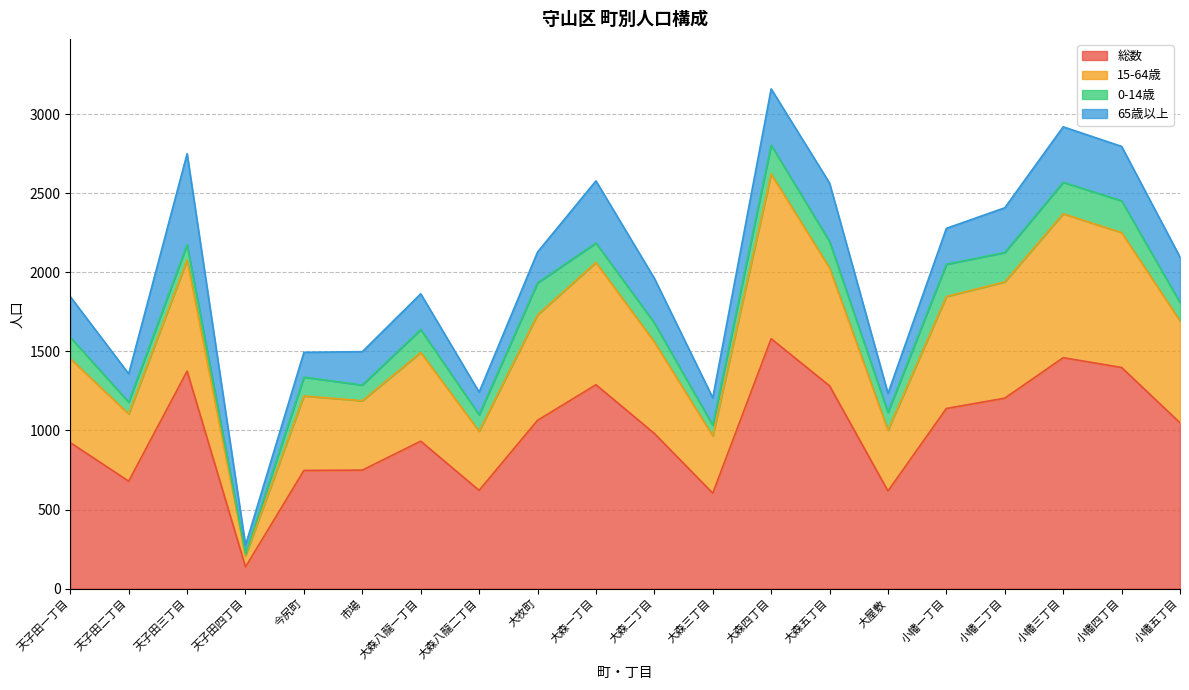

What is the average value of the 総数 series?

991